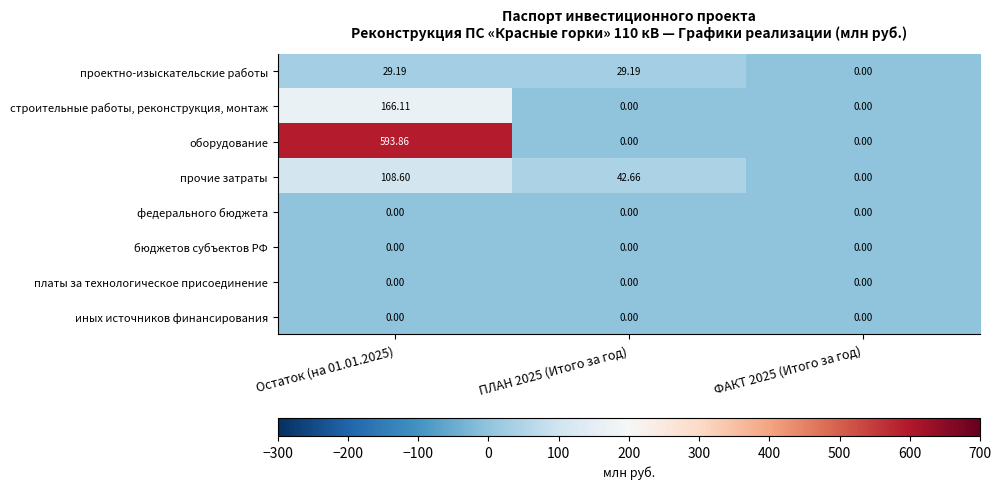

Which series has the largest range (max minus min)?

оборудование